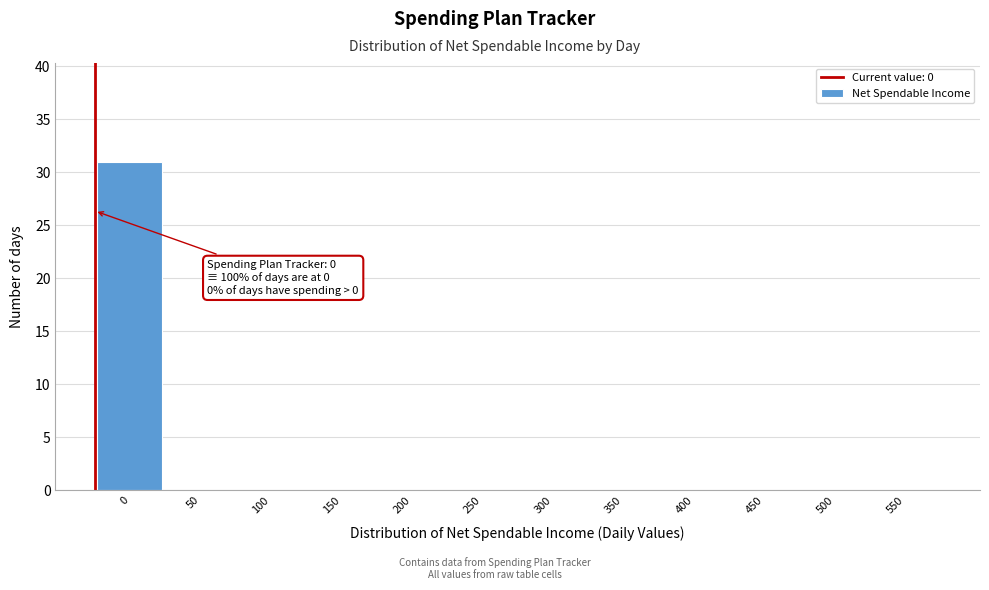

Reading left to right, what are all the values shown in this chart?

0=31	50=0	100=0	150=0	200=0	250=0	300=0	350=0	400=0	450=0	500=0	550=0